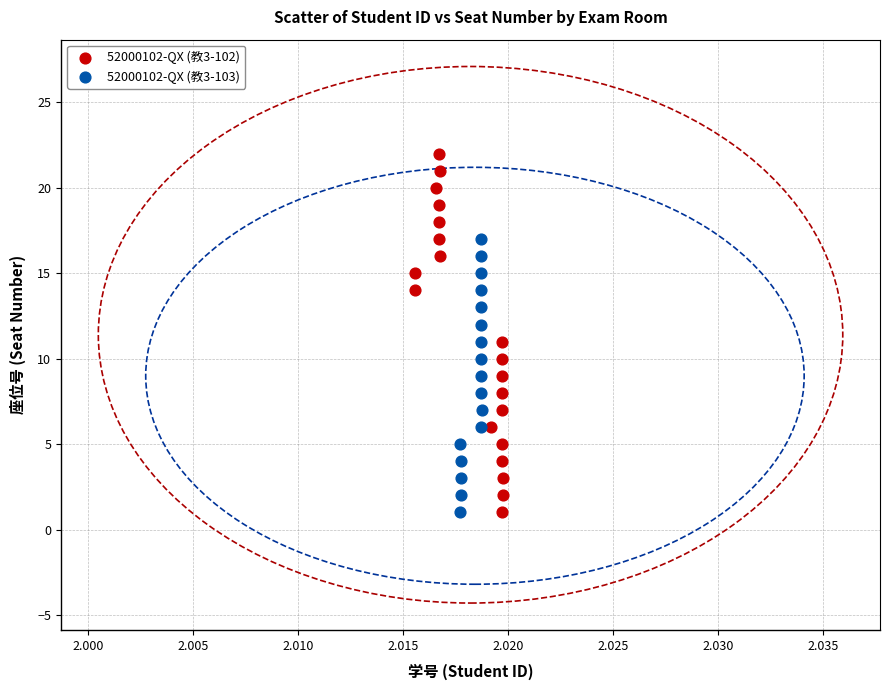

Which series has the largest Y range (max minus min)?

52000102-QX (教3-102)